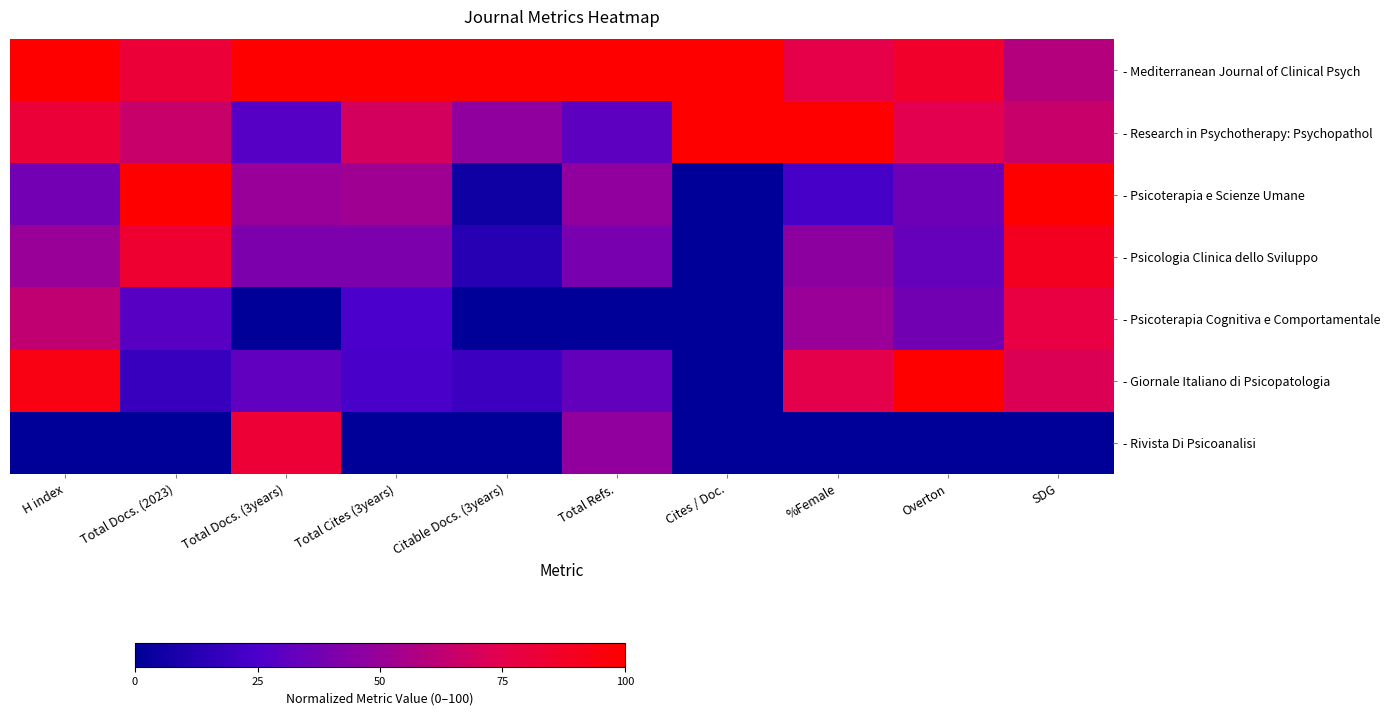

Which series has the widest spread of values?

- Psicoterapia e Scienze Umane